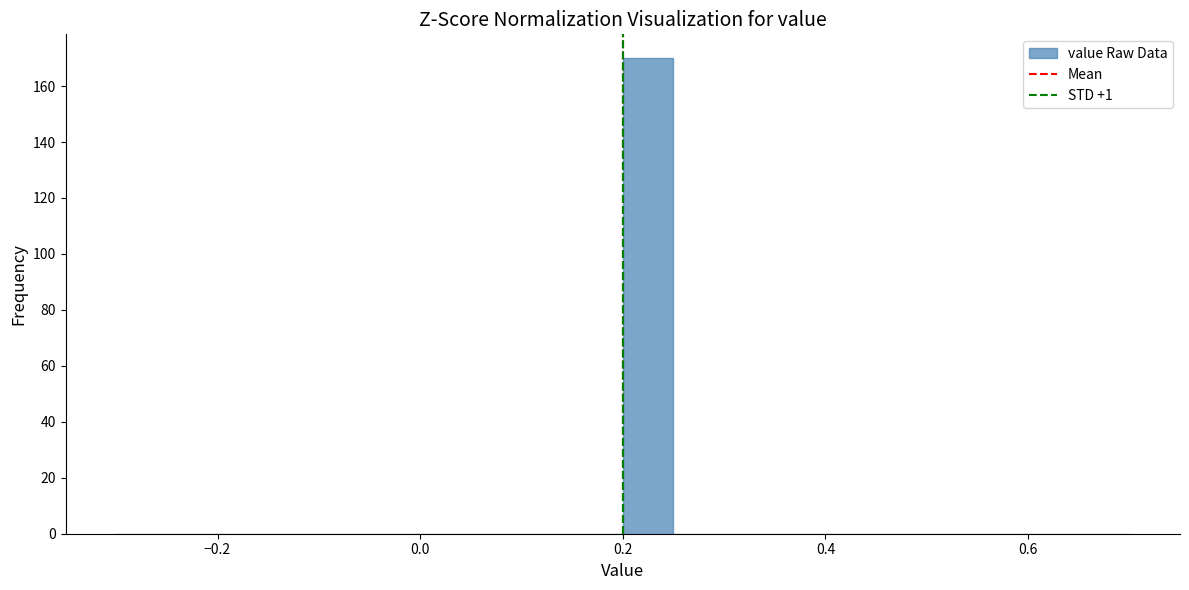

Around what value on the x-axis is the tallest bar? Give the approximate position of its centre, as read against the axis.

0.22